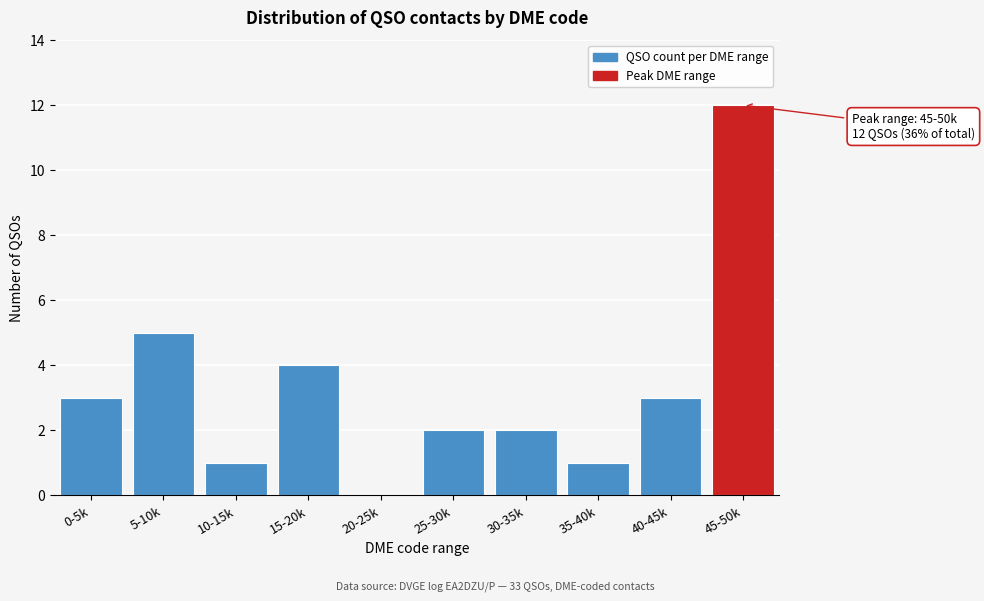

Reading left to right, what are all the values shown in this chart?

0-5k=3	5-10k=5	10-15k=1	15-20k=4	20-25k=0	25-30k=2	30-35k=2	35-40k=1	40-45k=3	45-50k=12